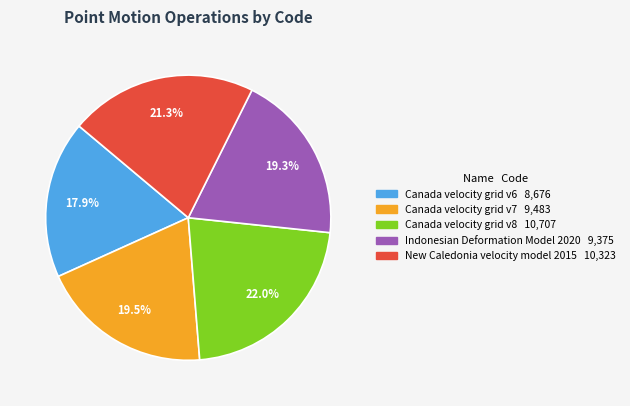

What percentage do New Caledonia velocity model 2015 and Canada velocity grid v7 together represent?

40.8%